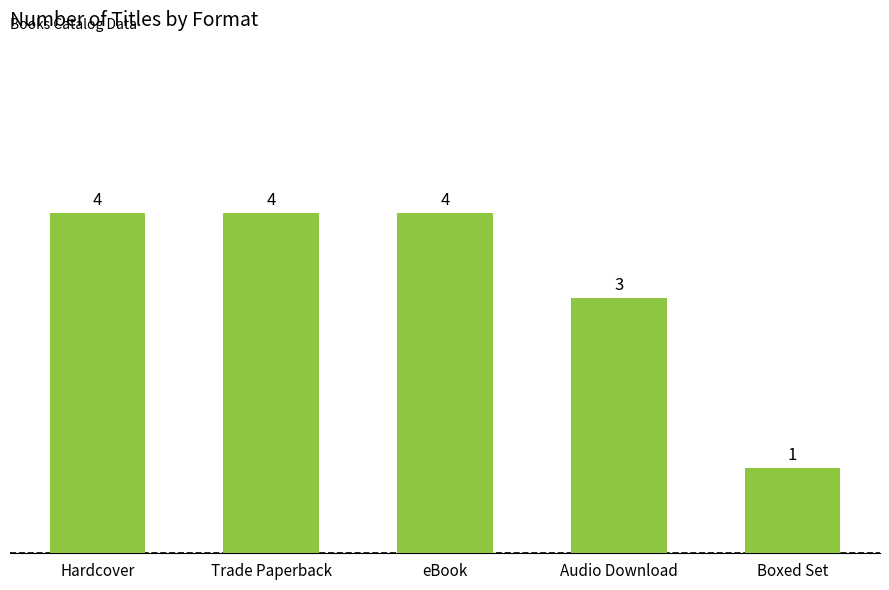

Read the value at eBook.

4